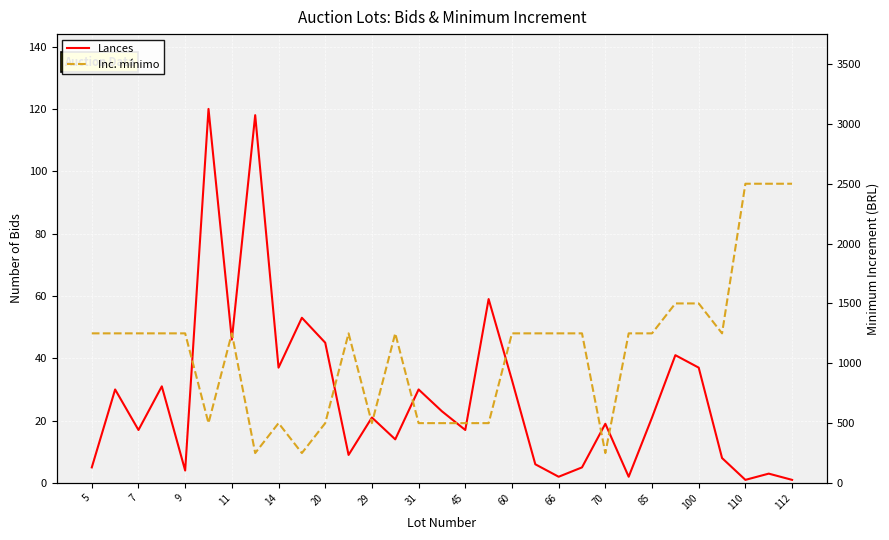

In Inc. mínimo, how many points are higher than both neighbors (excluding endpoints)?

4